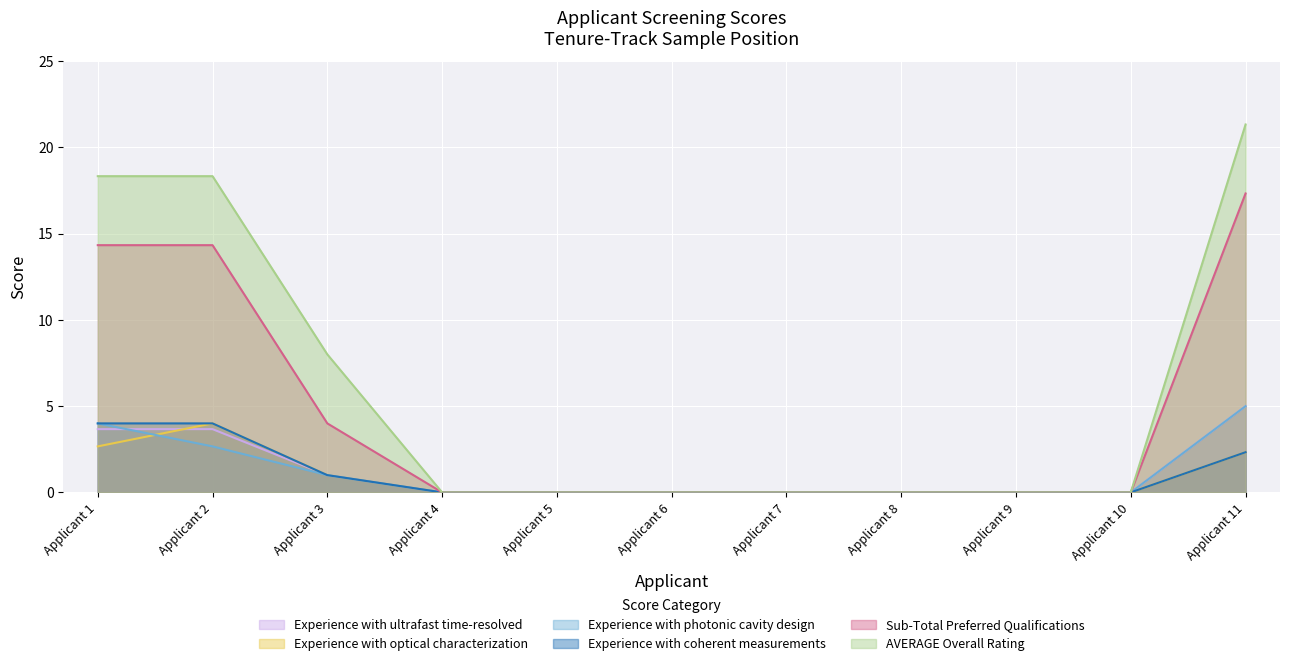

How many times do Experience with photonic cavity design and Experience with ultrafast time-resolved cross each other?

1